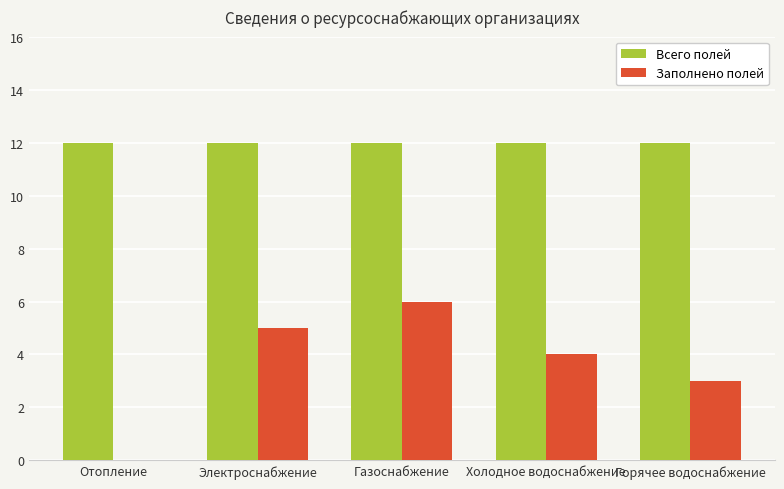

The Заполнено полей series shows 3 at Горячее водоснабжение. True or false?

True